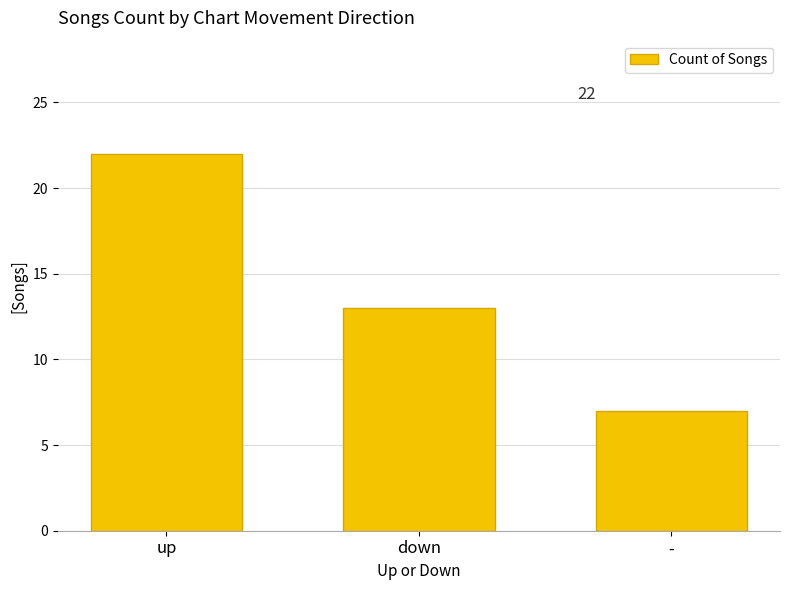

How many data points are less than 13?

1